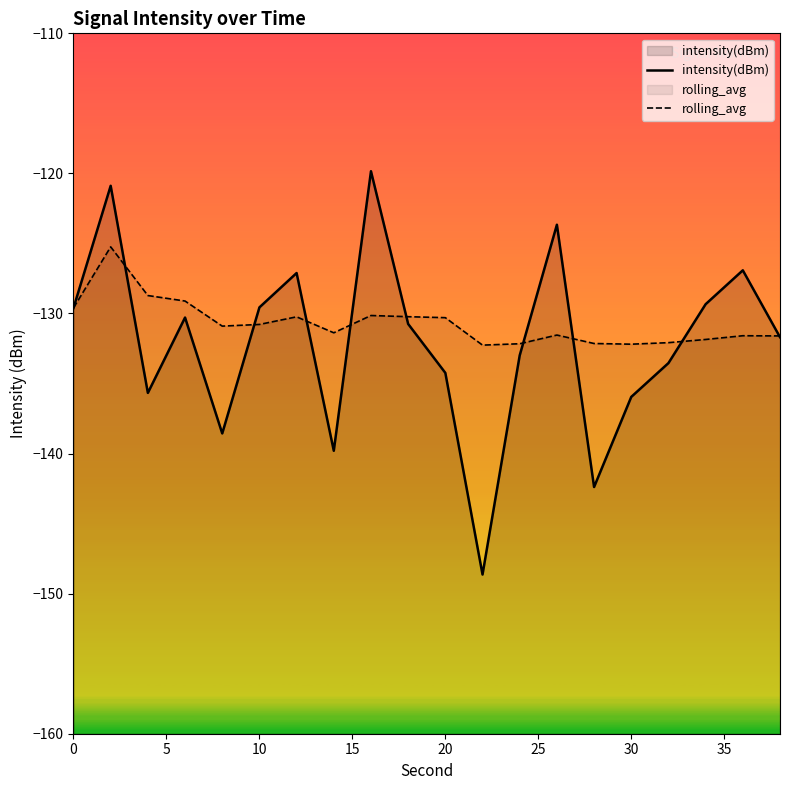

List the series in order of their peak value, highest first.

intensity(dBm), rolling_avg